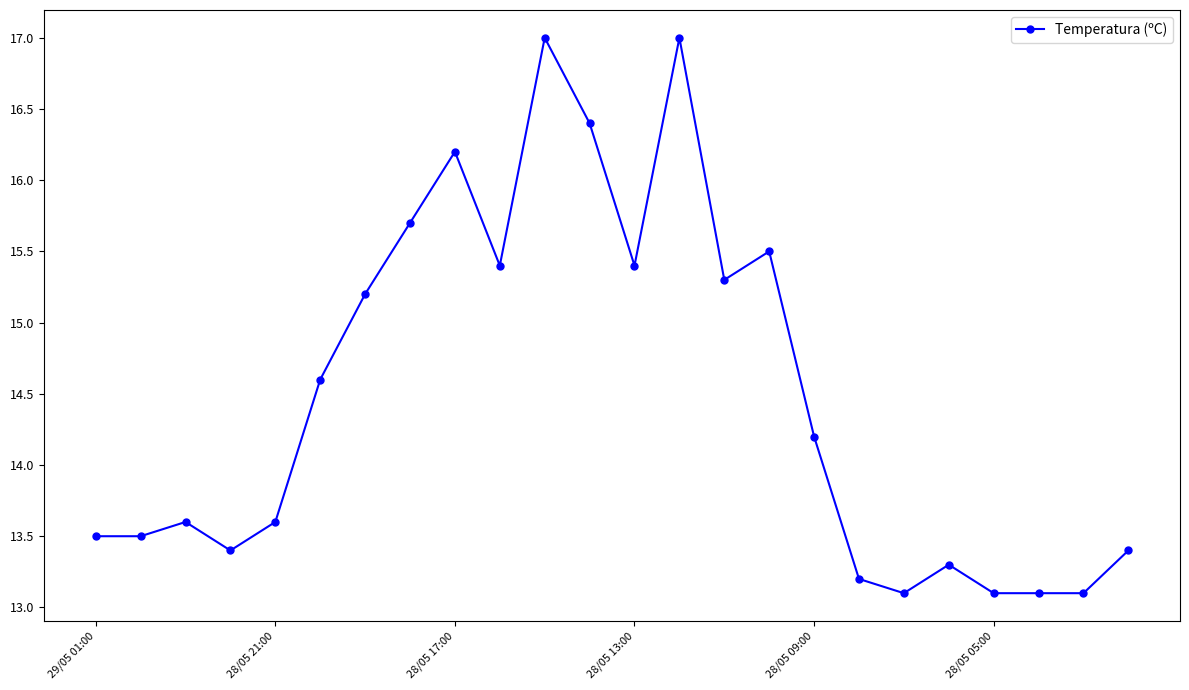

What is the greatest value displayed?

17.0